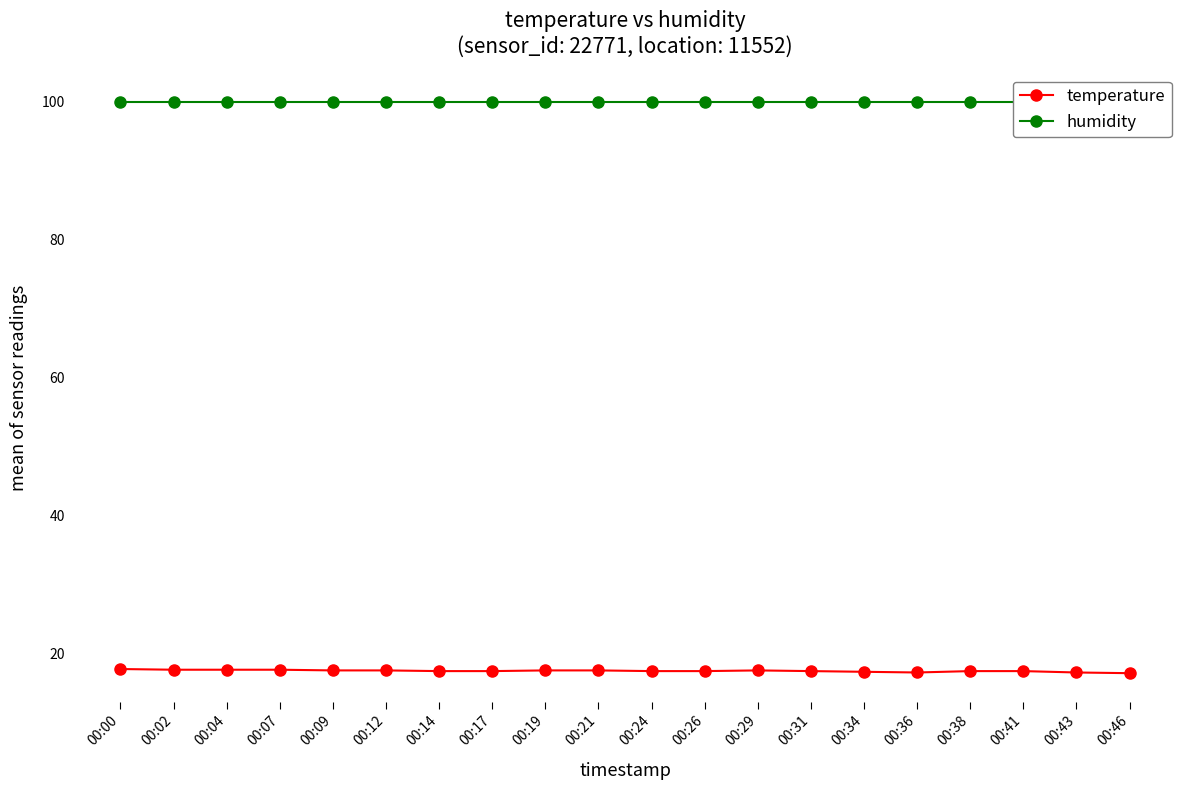

Rank the categories by temperature value from highest to lowest.

00:00, 00:02, 00:04, 00:07, 00:09, 00:12, 00:19, 00:21, 00:29, 00:14, 00:17, 00:24, 00:26, 00:31, 00:38, 00:41, 00:34, 00:36, 00:43, 00:46